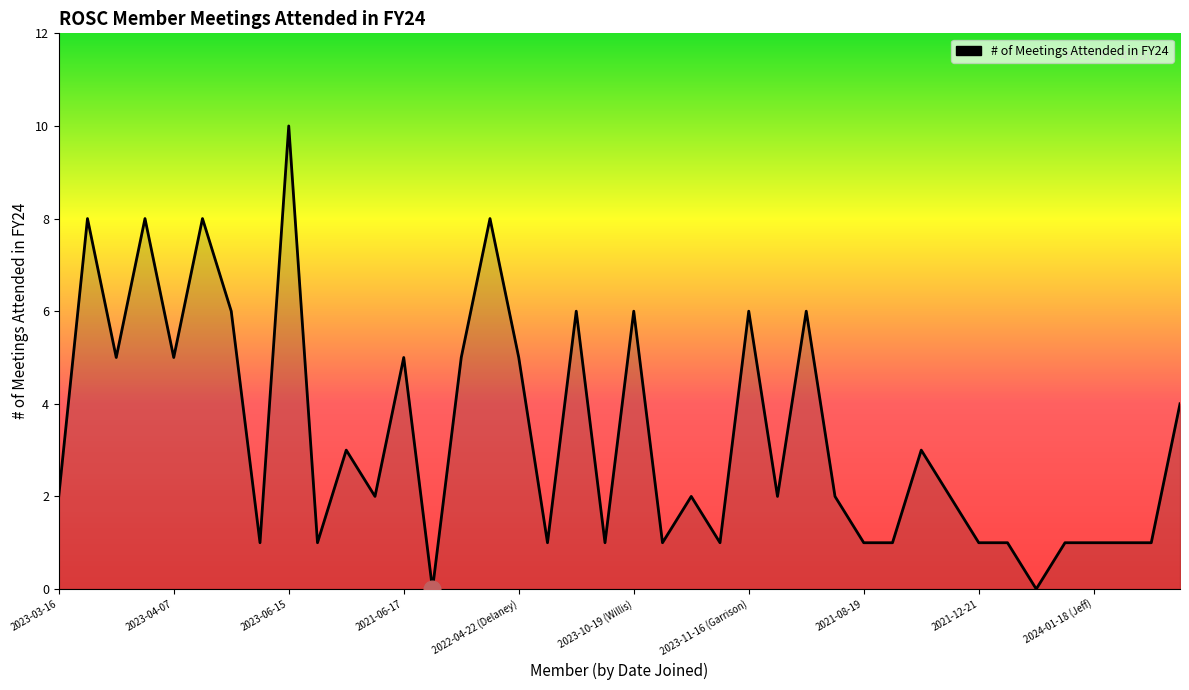

What is the maximum value shown in the chart?

10